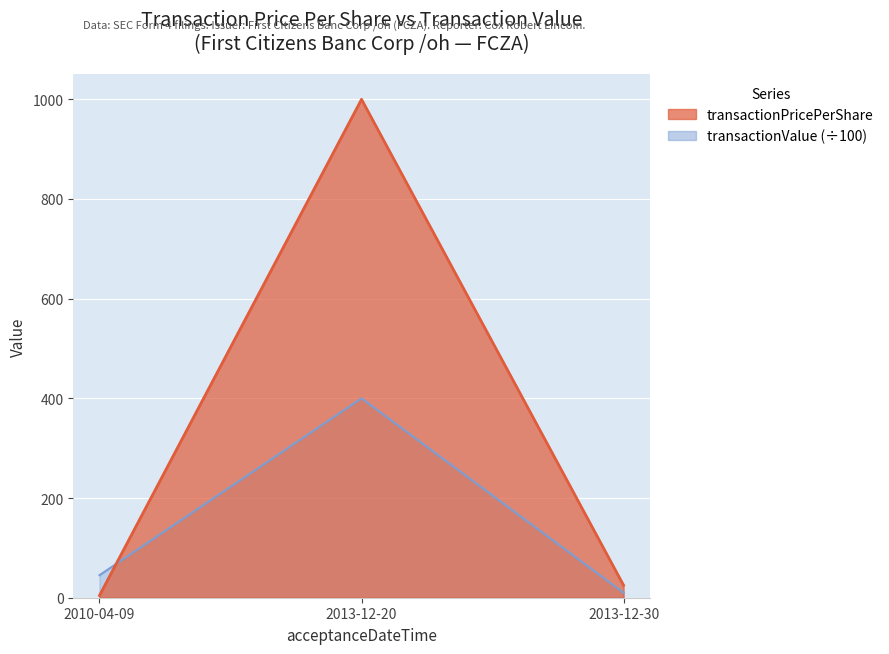

At how many categories does at least one series exceed 15?

3